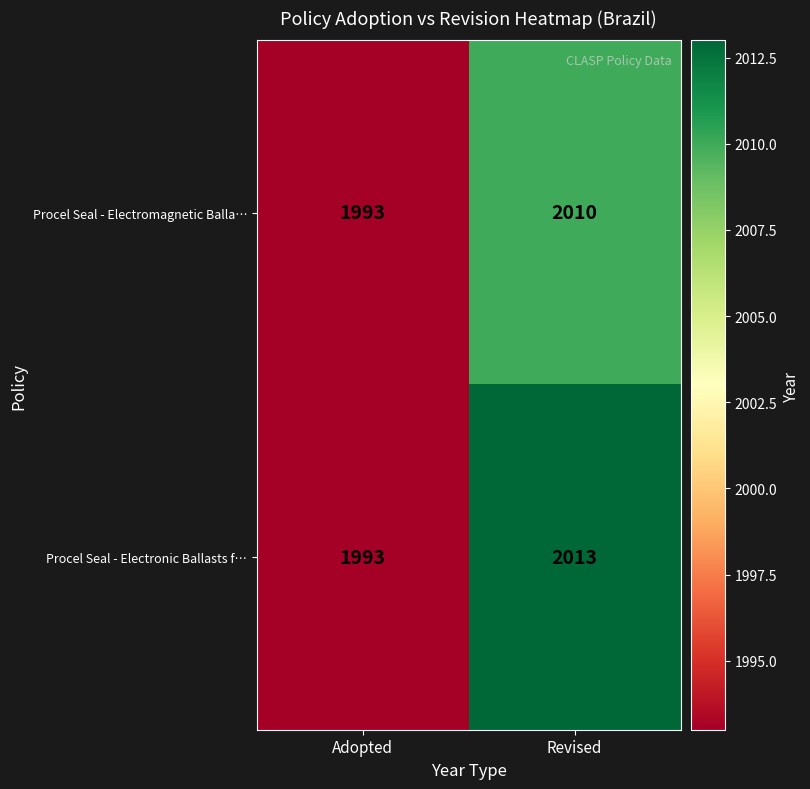

Which series has the widest spread of values?

Procel Seal - Electronic Ballasts f…